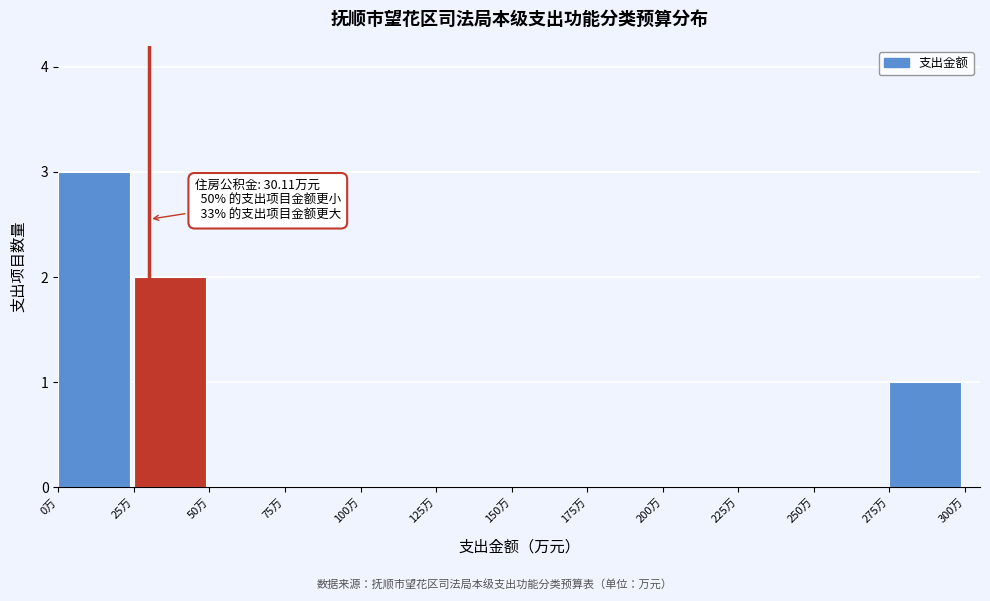

Over which range of the x-axis is the bar tallest?

0 to 25